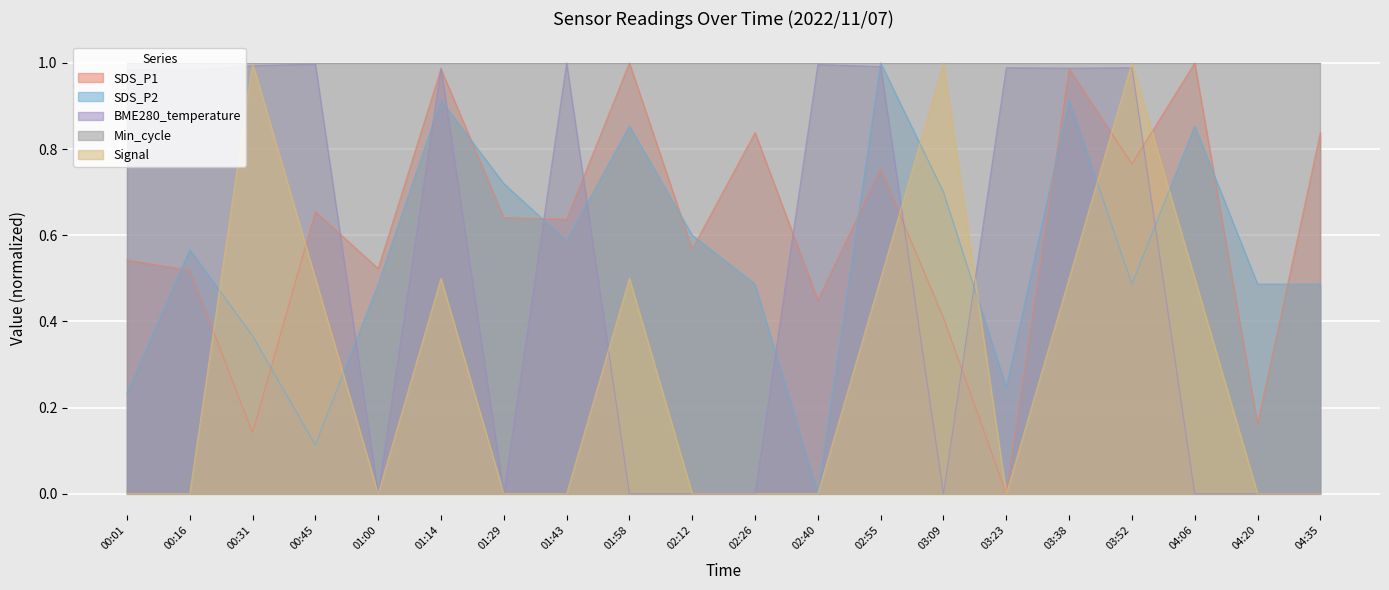

After their last crossing, which series has the higher values: SDS_P1 or SDS_P2?

SDS_P1